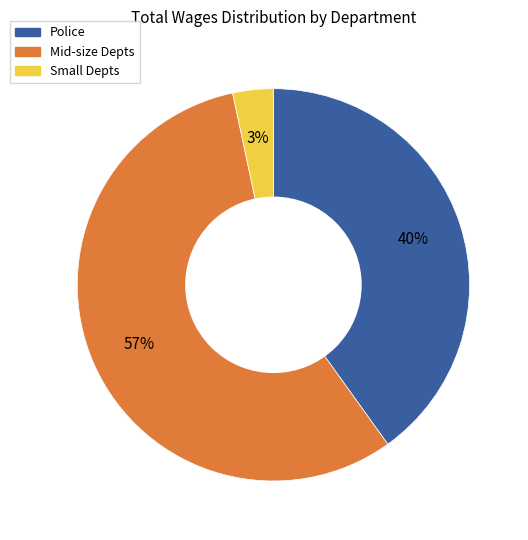

To the nearest percent, what is the average slice percentage?

33%